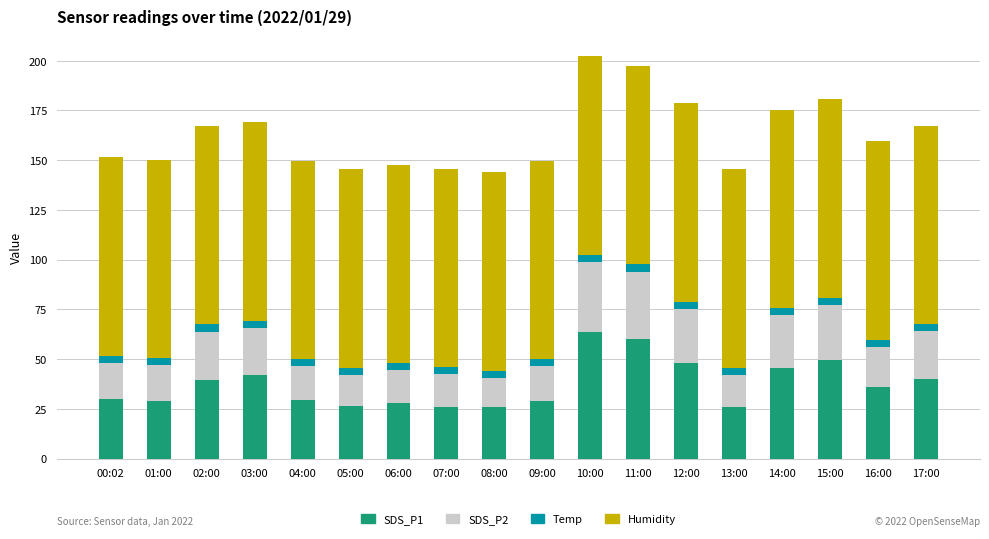

What is the minimum value for SDS_P1?

25.8